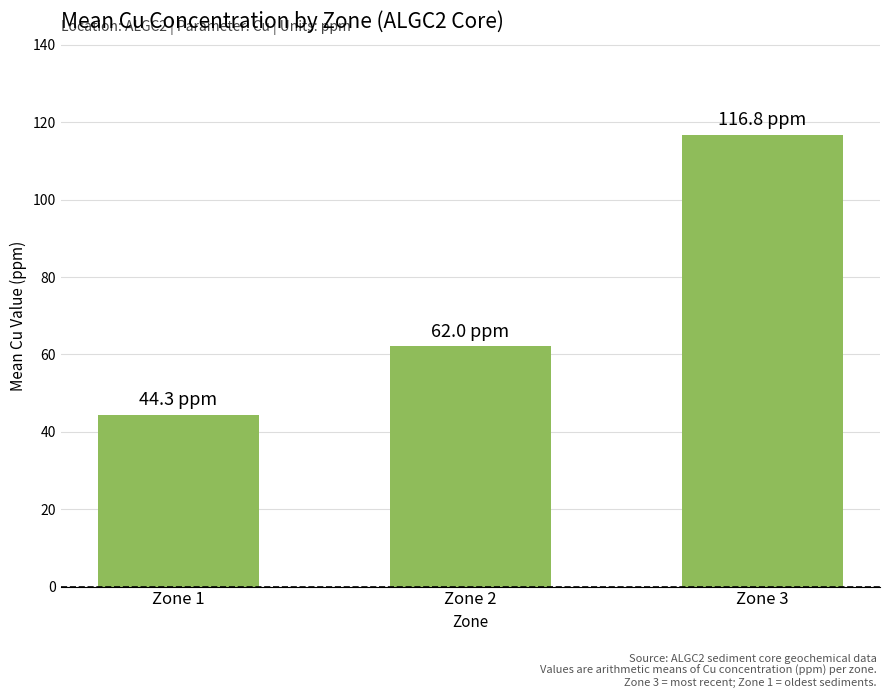

The chart shows a value of 116.8 at Zone 3. True or false?

True